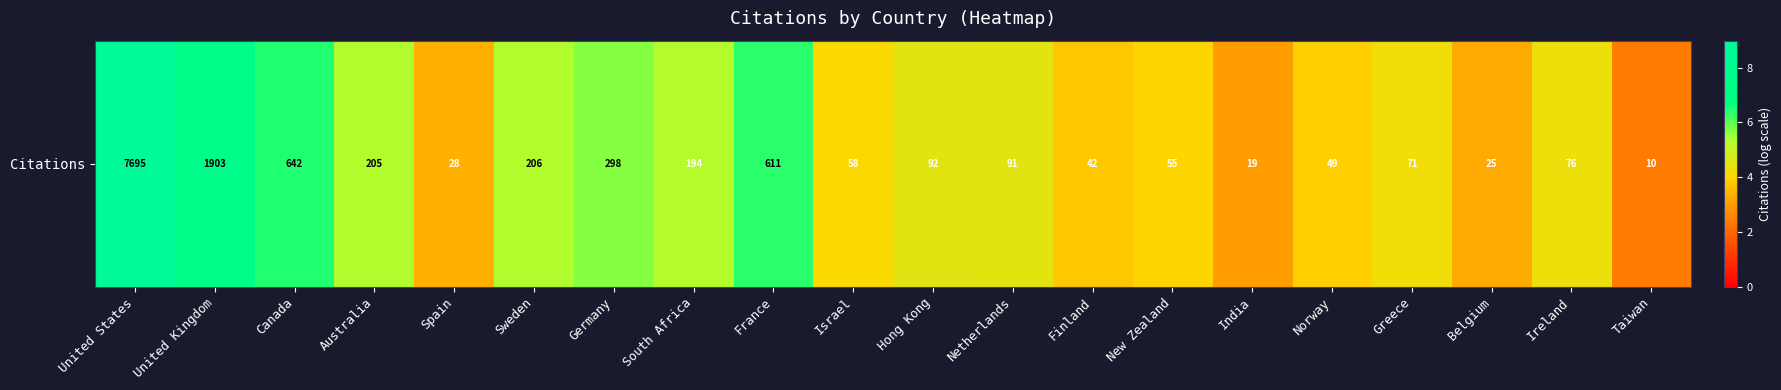

Rank the categories by value from highest to lowest.

United States, United Kingdom, Canada, France, Germany, Sweden, Australia, South Africa, Hong Kong, Netherlands, Ireland, Greece, Israel, New Zealand, Norway, Finland, Spain, Belgium, India, Taiwan